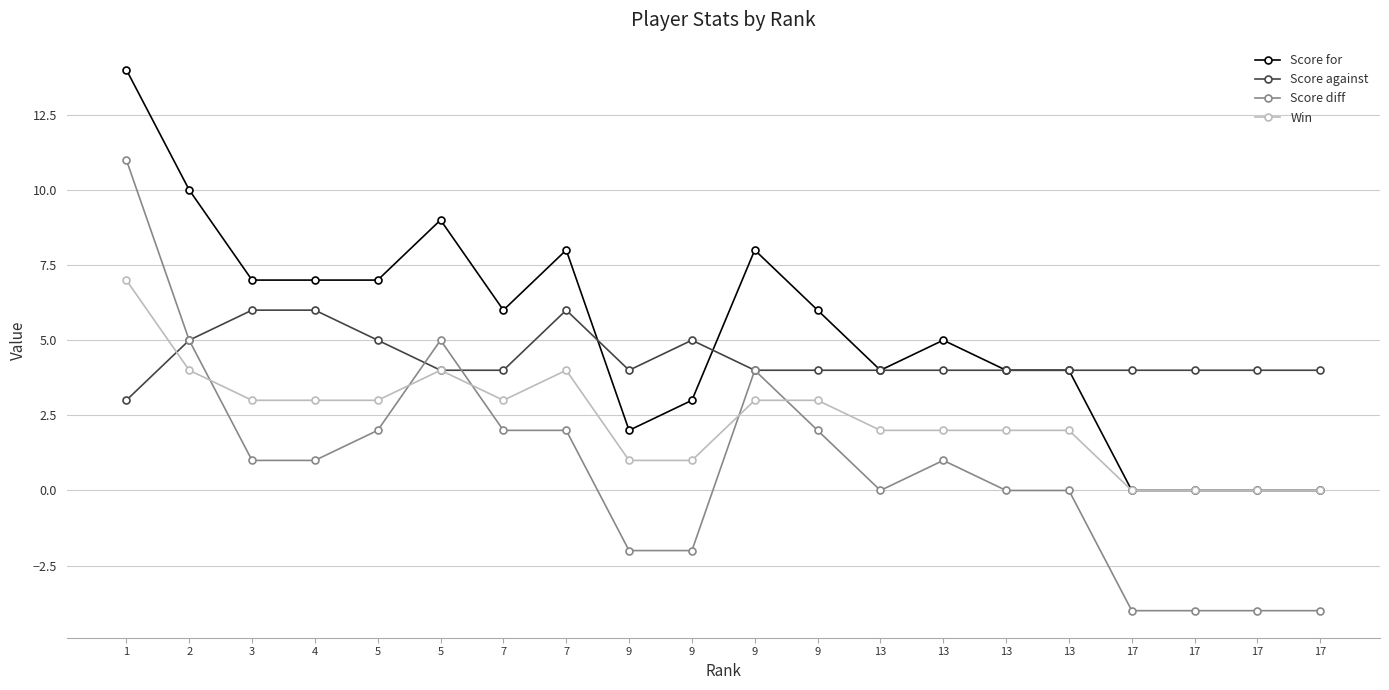

What are all the series names shown in the legend?

Score for, Score against, Score diff, Win